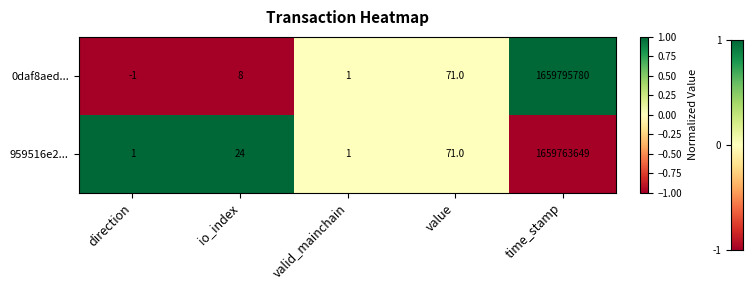

Rank the series by their maximum value, from highest to lowest.

0daf8aed..., 959516e2...